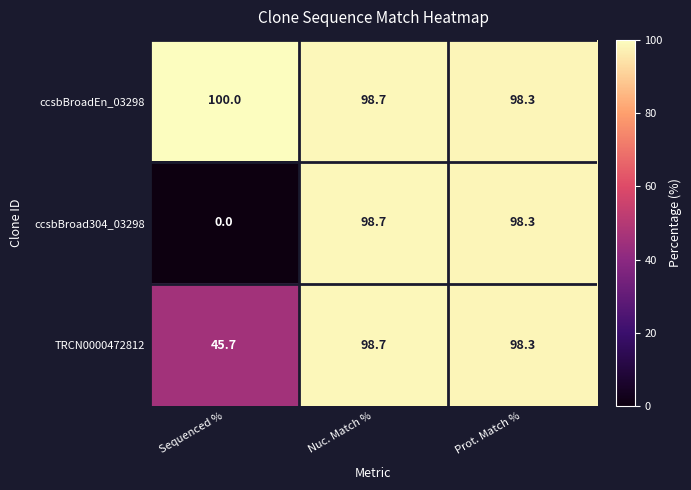

Reading left to right, list all the values displayed in this chart.

ccsbBroadEn_03298: Sequenced %=100.0	Nuc. Match %=98.7	Prot. Match %=98.3
ccsbBroad304_03298: Sequenced %=0.0	Nuc. Match %=98.7	Prot. Match %=98.3
TRCN0000472812: Sequenced %=45.7	Nuc. Match %=98.7	Prot. Match %=98.3